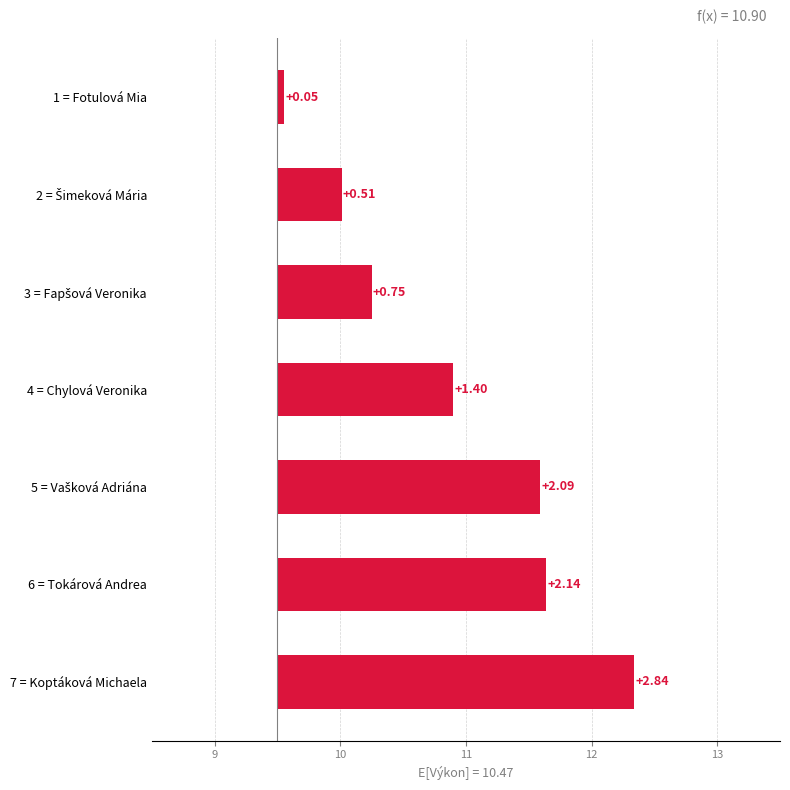

How many categories are shown in the chart?

7